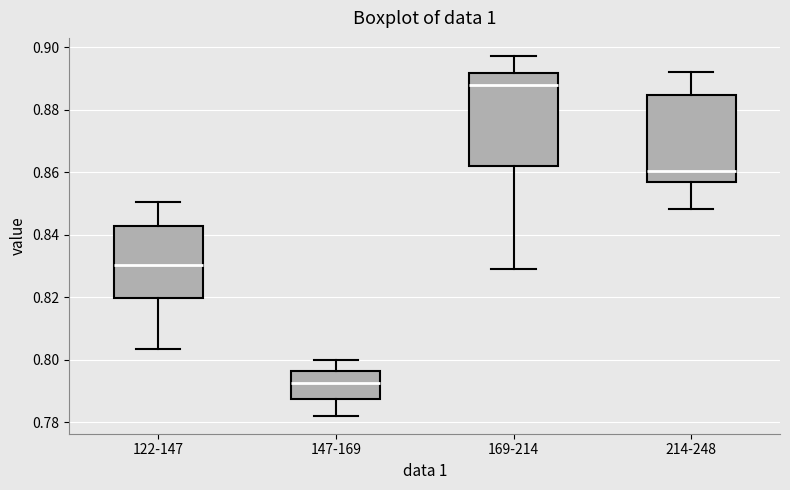

Which box has the lowest median line?

147-169